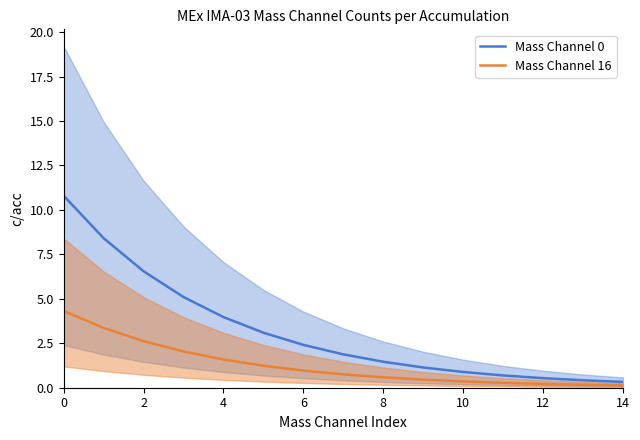

What is the label of the 15th point from the left?

14